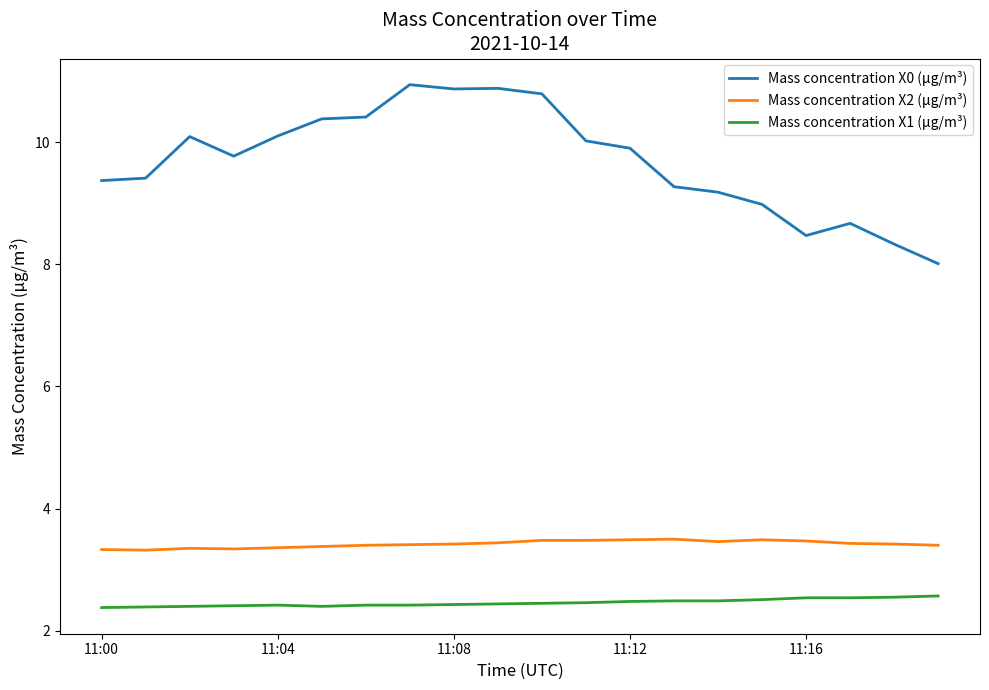

Which series has the largest total across all categories?

Mass concentration X0 (μg/m³)